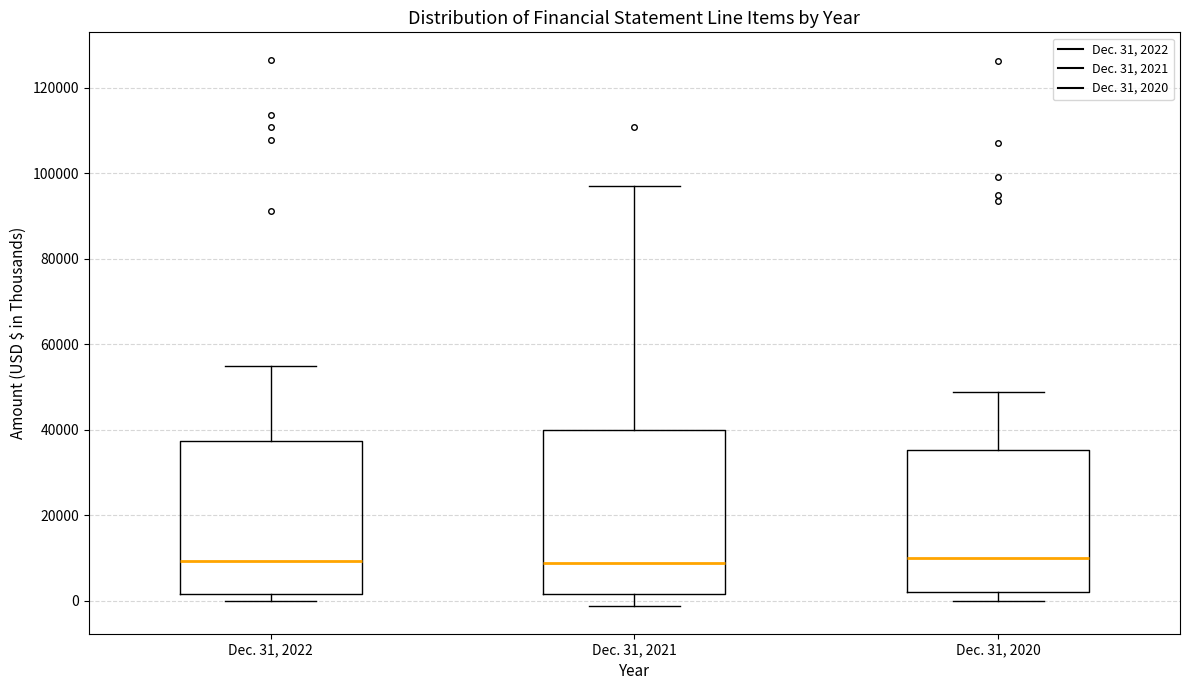

Where does the upper whisker of the box for Dec. 31, 2022 end on the y-axis? The values are not printed on the chart, so give them approximately, as read against the axis.

54000